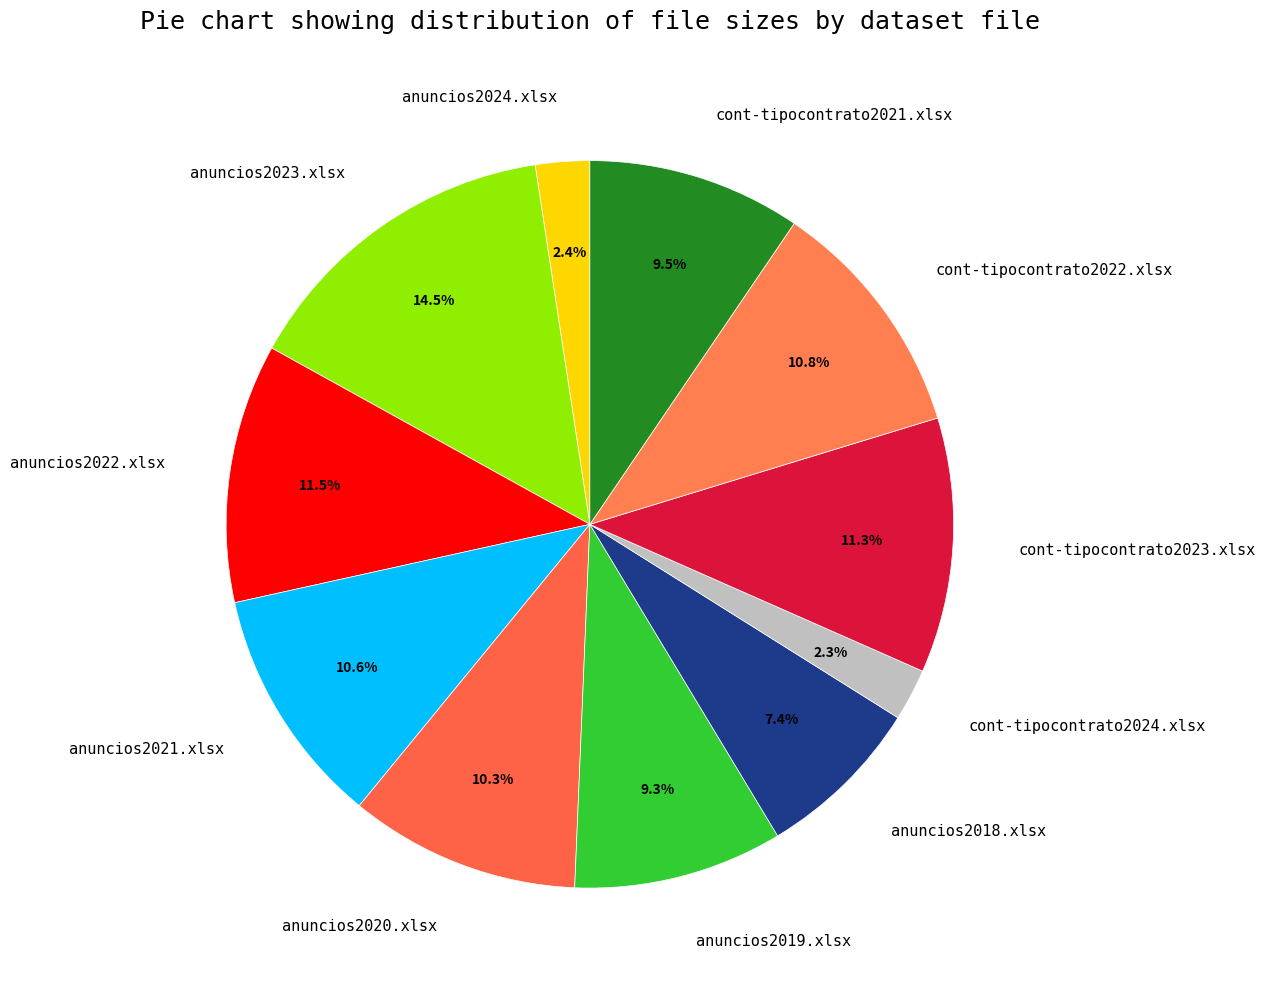

Is the sum of anuncios2022.xlsx and cont-tipocontrato2021.xlsx greater than half?

No